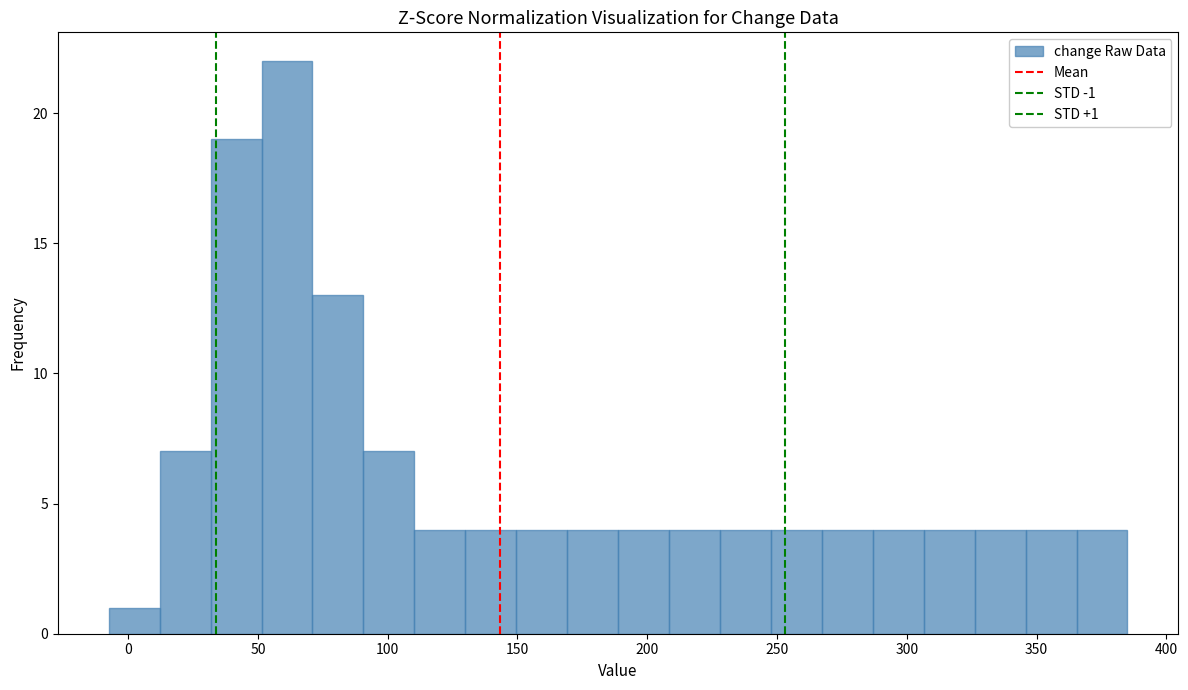

Around what value on the x-axis is the tallest bar? Give the approximate position of its centre, as read against the axis.

60